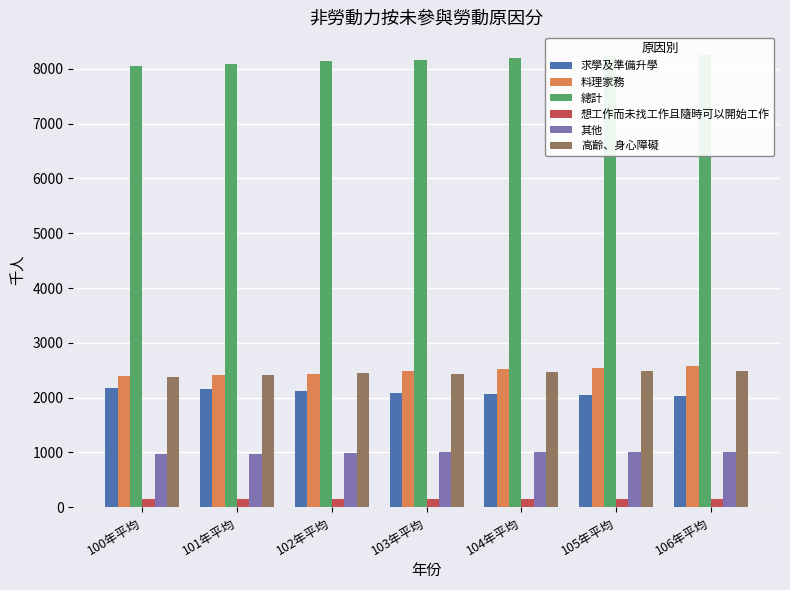

What is the label of the 5th bar from the left?

104年平均